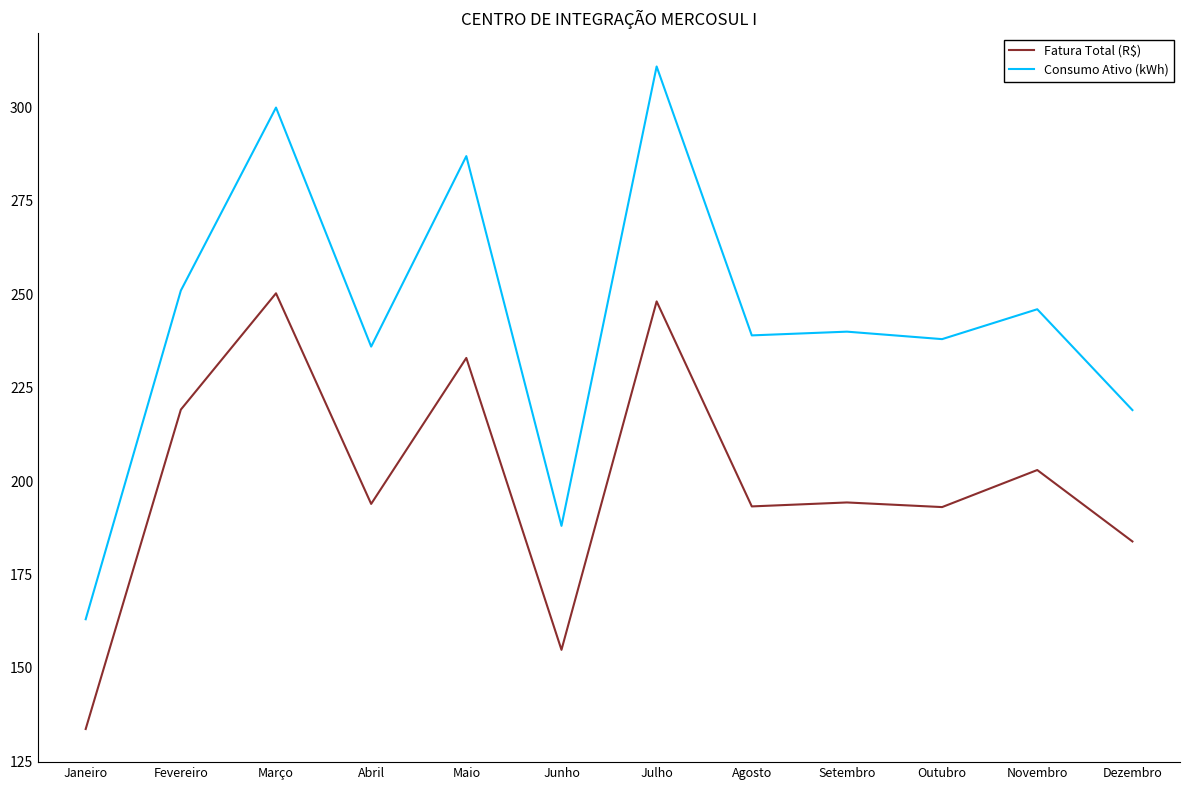

At Maio, list the series in order from largest to smallest.

Consumo Ativo (kWh), Fatura Total (R$)